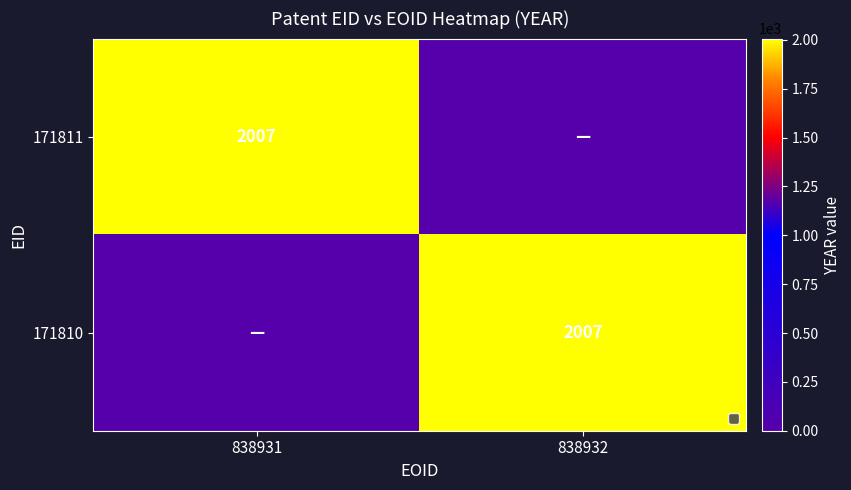

The 171810 series shows 1333 at 838932. True or false?

False